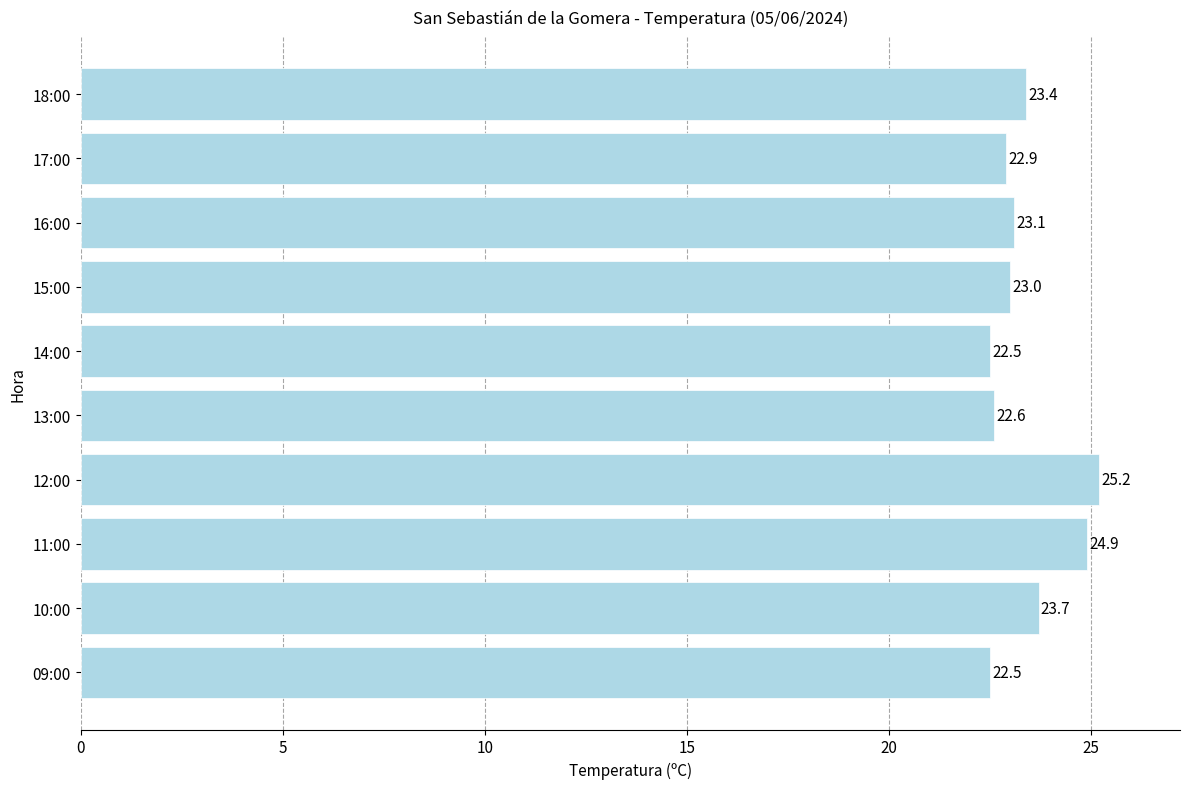

How many series are shown in this chart?

1